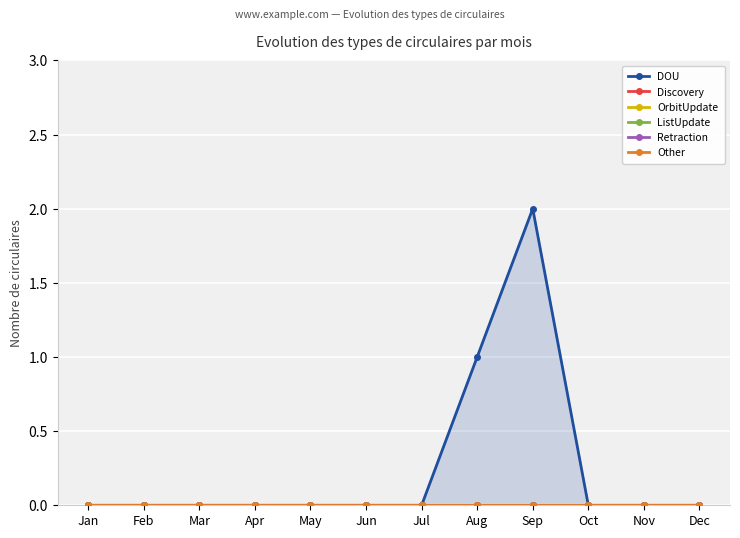

Reading left to right, extract all data points from this chart.

DOU: Jan=0	Feb=0	Mar=0	Apr=0	May=0	Jun=0	Jul=0	Aug=1	Sep=2	Oct=0	Nov=0	Dec=0
Discovery: Jan=0	Feb=0	Mar=0	Apr=0	May=0	Jun=0	Jul=0	Aug=0	Sep=0	Oct=0	Nov=0	Dec=0
OrbitUpdate: Jan=0	Feb=0	Mar=0	Apr=0	May=0	Jun=0	Jul=0	Aug=0	Sep=0	Oct=0	Nov=0	Dec=0
ListUpdate: Jan=0	Feb=0	Mar=0	Apr=0	May=0	Jun=0	Jul=0	Aug=0	Sep=0	Oct=0	Nov=0	Dec=0
Retraction: Jan=0	Feb=0	Mar=0	Apr=0	May=0	Jun=0	Jul=0	Aug=0	Sep=0	Oct=0	Nov=0	Dec=0
Other: Jan=0	Feb=0	Mar=0	Apr=0	May=0	Jun=0	Jul=0	Aug=0	Sep=0	Oct=0	Nov=0	Dec=0